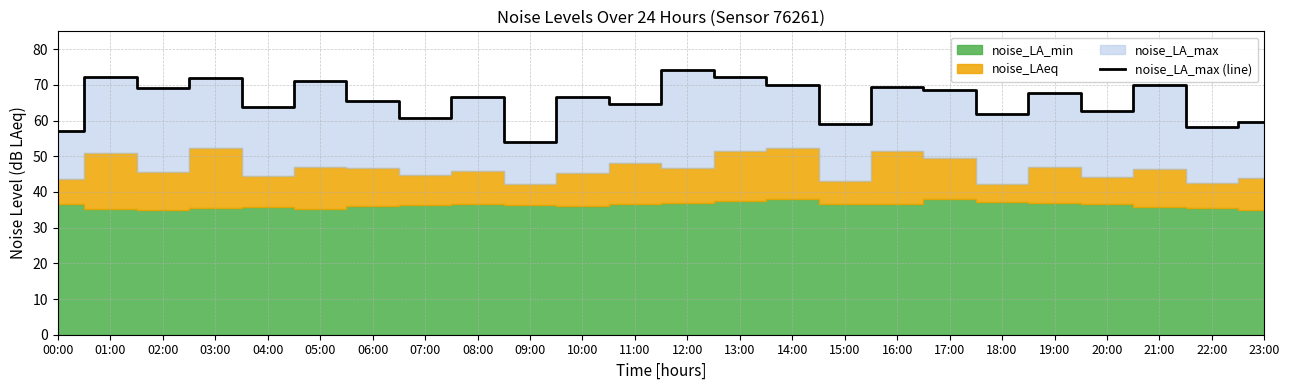

What is the average value?

65.7